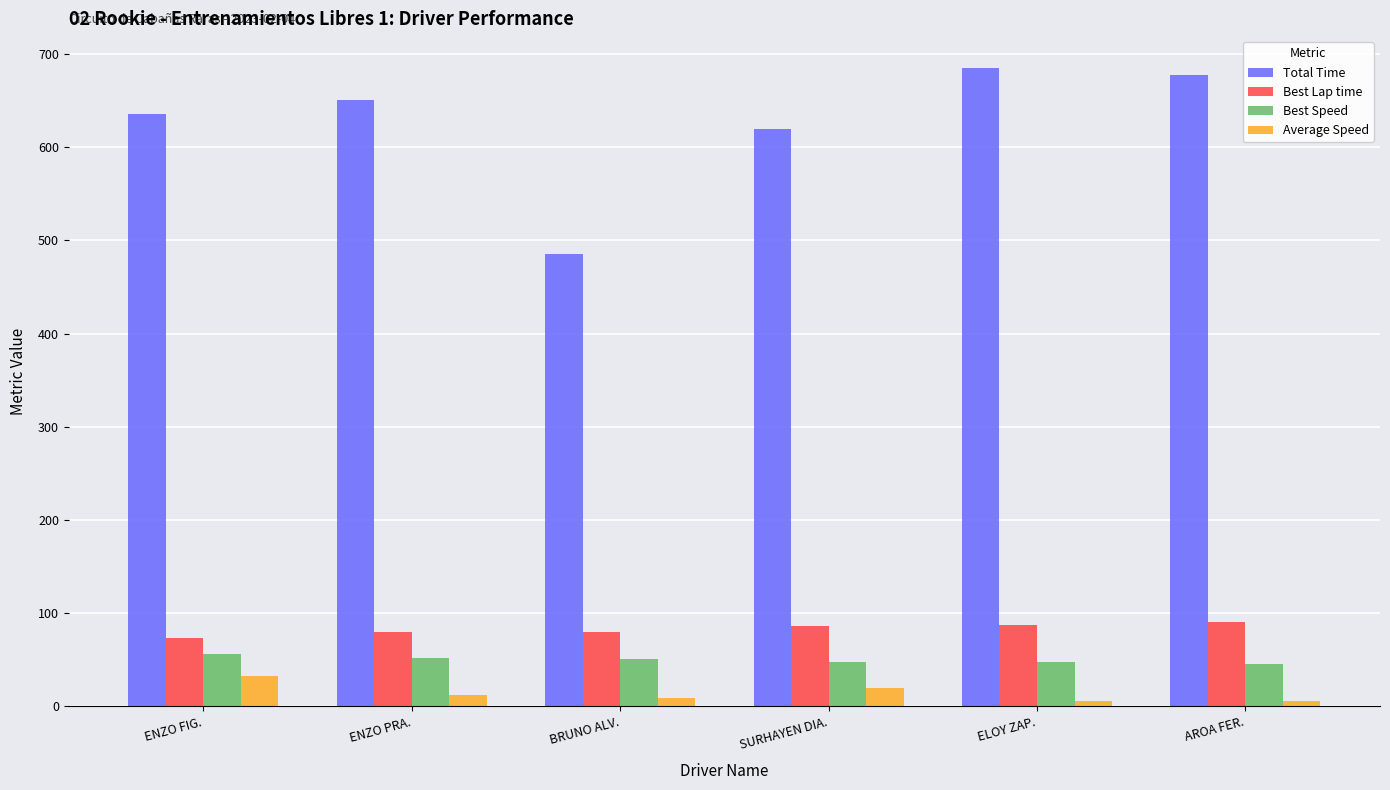

Rank the series by their maximum value, from highest to lowest.

Total Time, Best Lap time, Best Speed, Average Speed